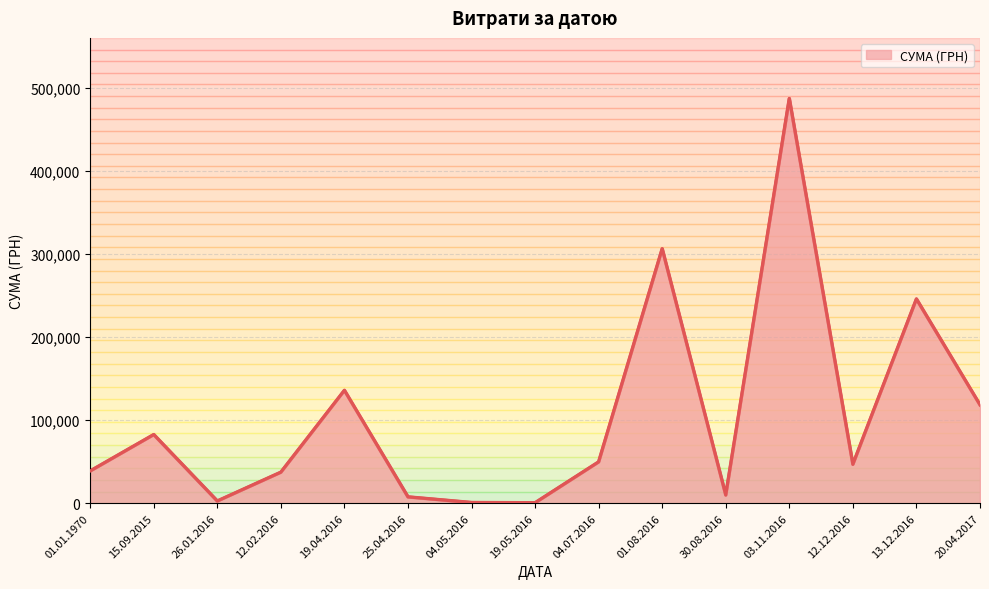

The value at 01.01.1970 is 68758.5. True or false?

False